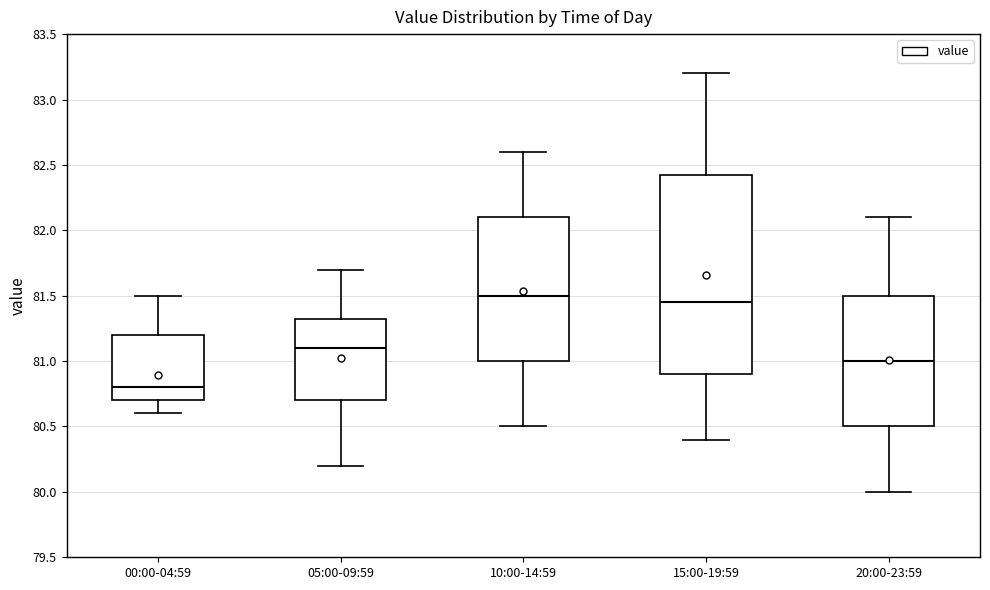

Comparing the boxes themselves (not the whiskers), which one is the tallest?

15:00-19:59